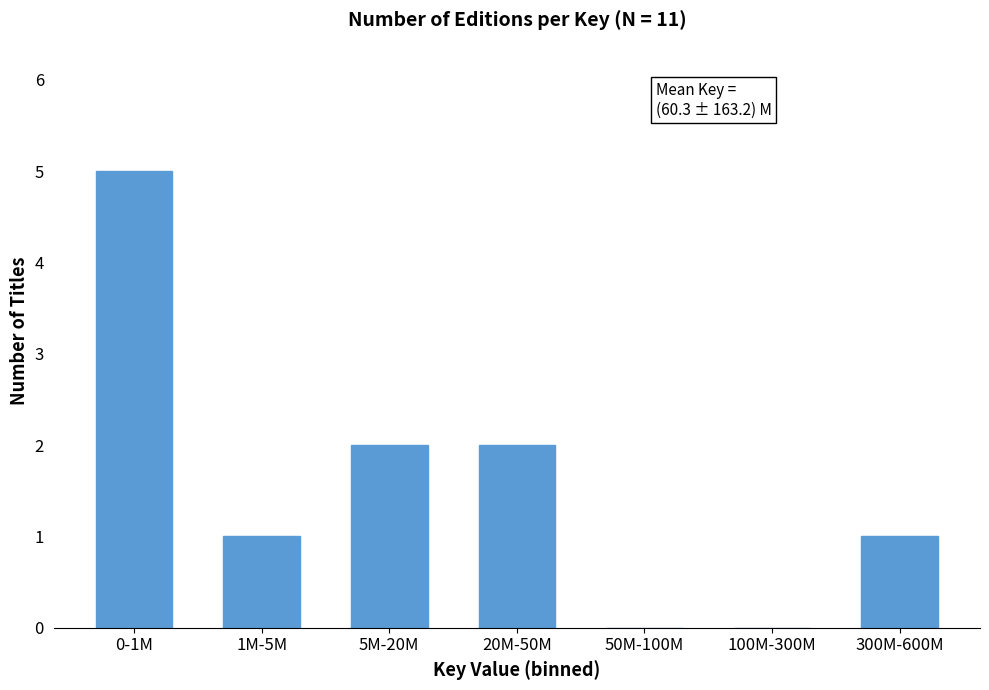

Reading left to right, what are all the values shown in this chart?

0-1M=5	1M-5M=1	5M-20M=2	20M-50M=2	50M-100M=0	100M-300M=0	300M-600M=1